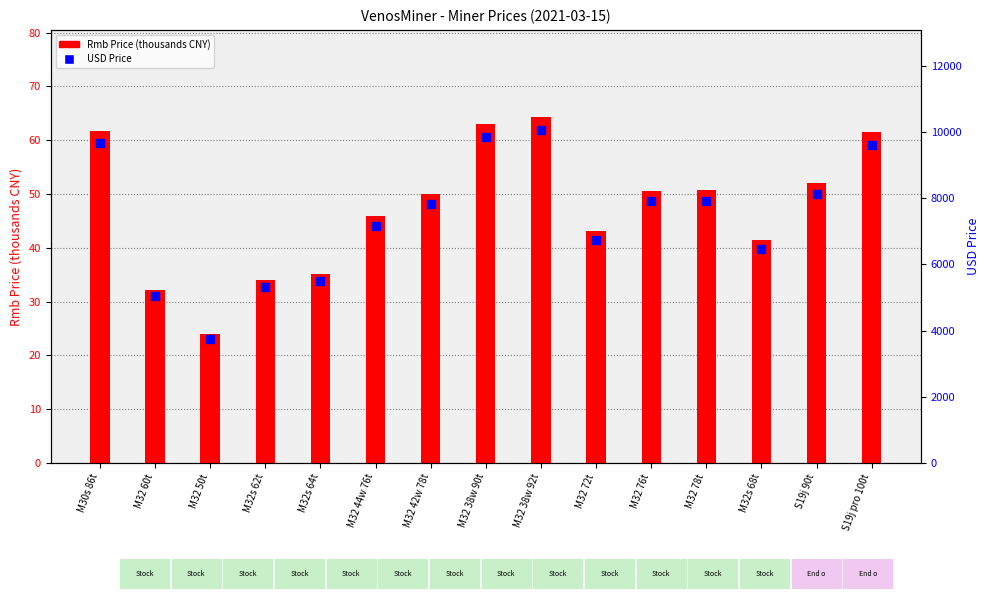

Is the value of Rmb Price (thousands CNY) at M32s 62t greater than the value of USD Price at S19j 90t?

No